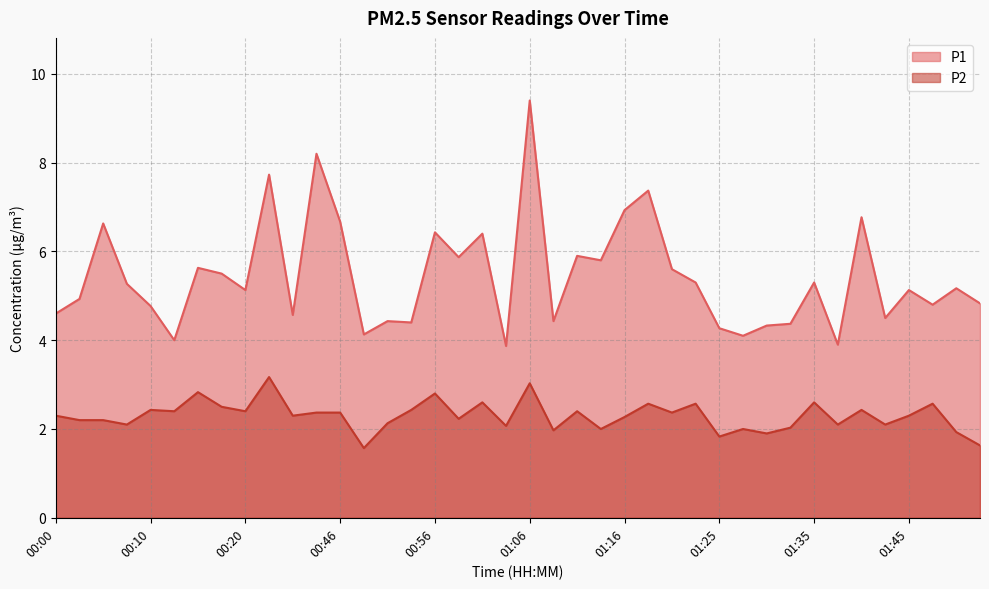

Which category has the highest value across all series?

01:06